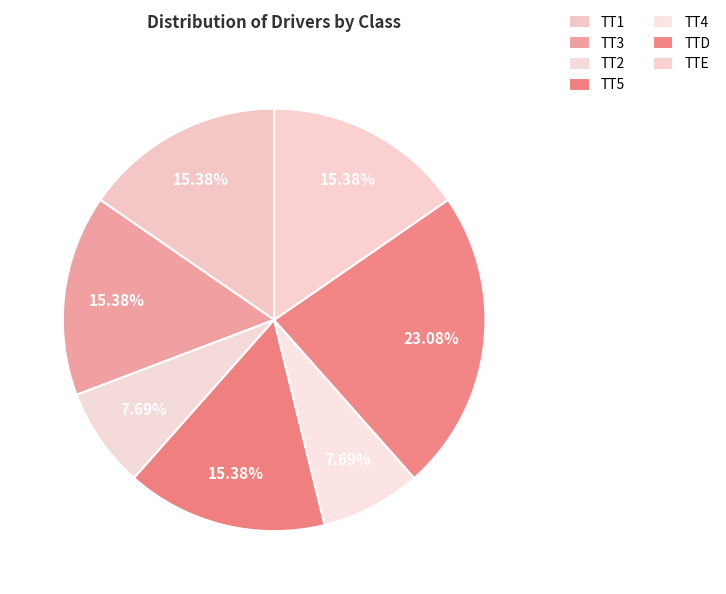

The TTD slice represents 23% of the pie. True or false?

True